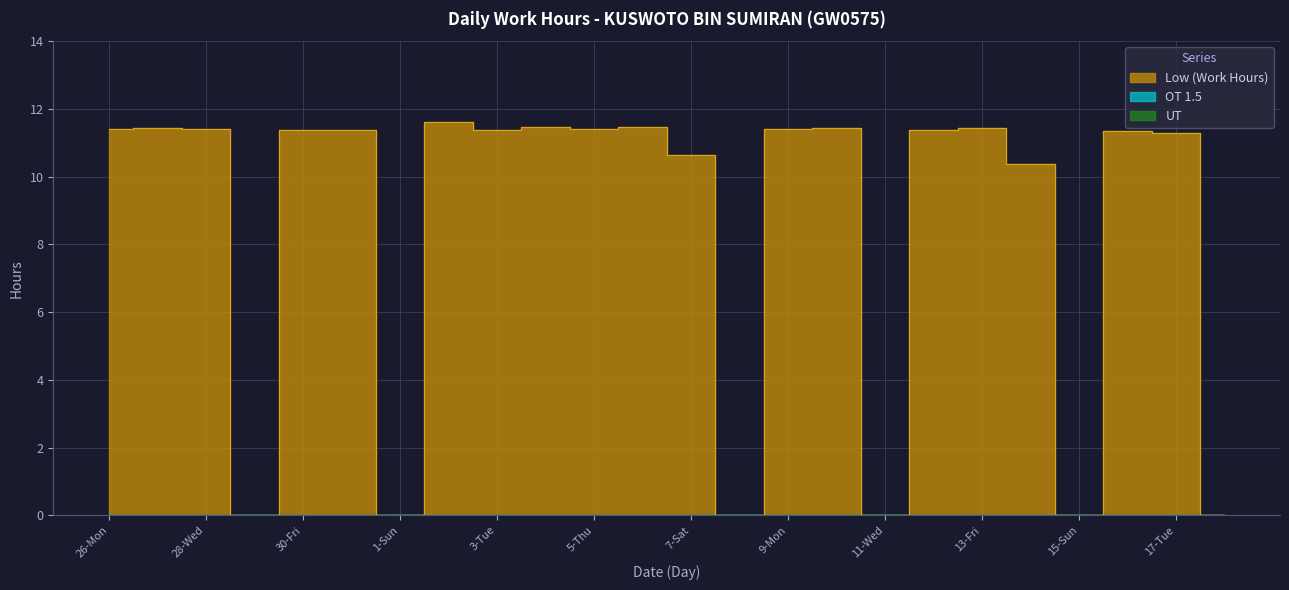

True or false: Low (Work Hours) and UT intersect in this chart.

False